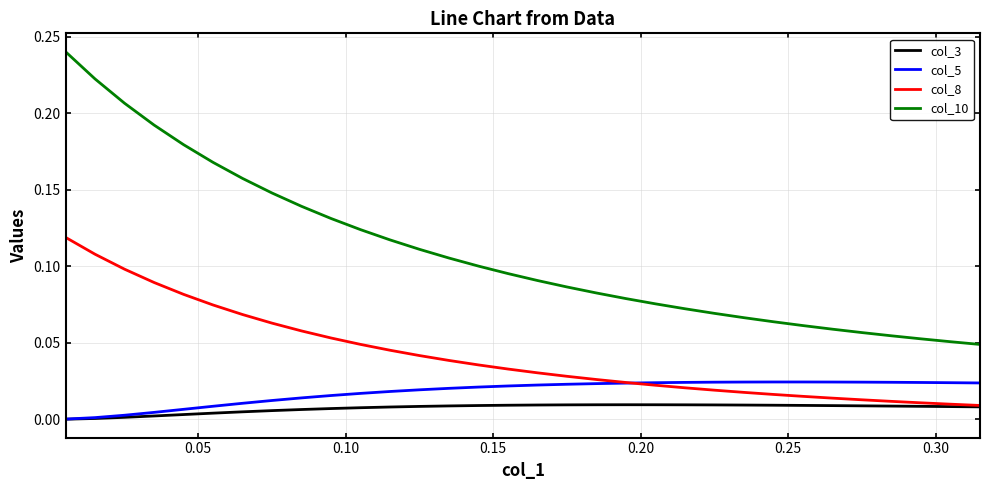

Which series has the largest total across all categories?

col_10